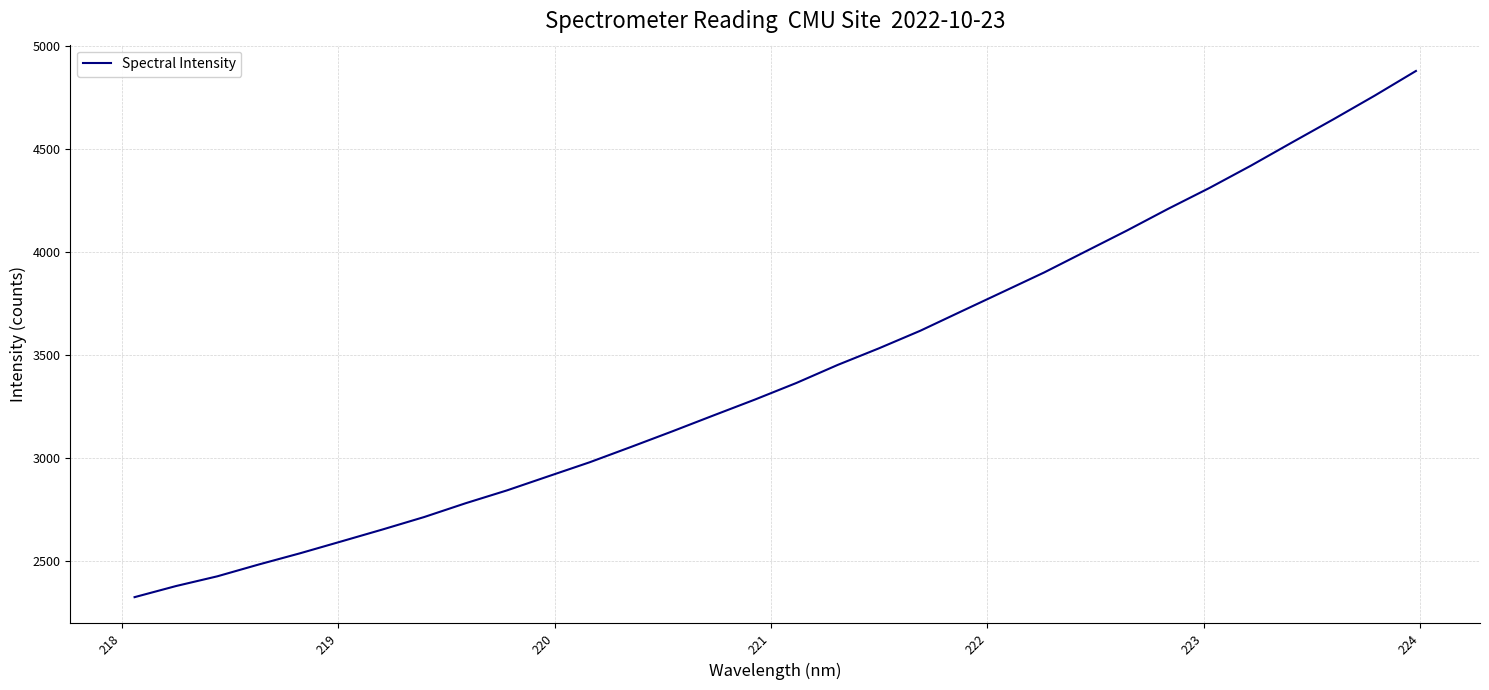

What is the greatest value displayed?

4878.6